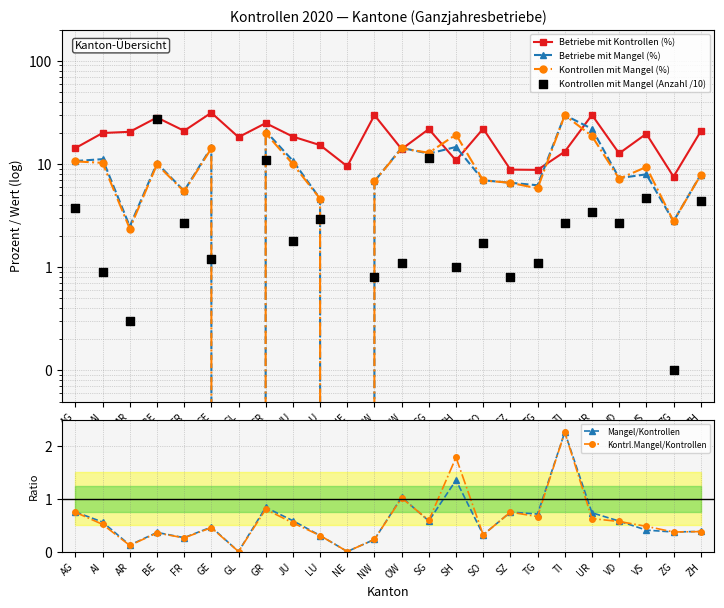

At which category is the sum across all series the highest?

TI